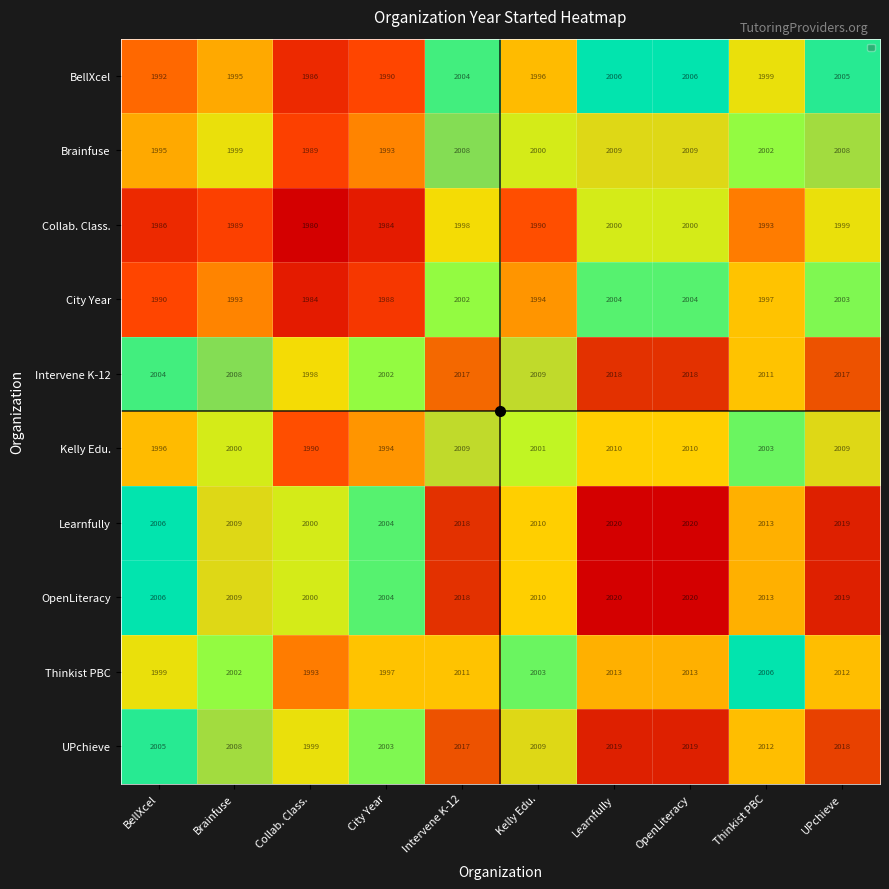

True or false: Thinkist PBC has a value of 2006 at Thinkist PBC.

True